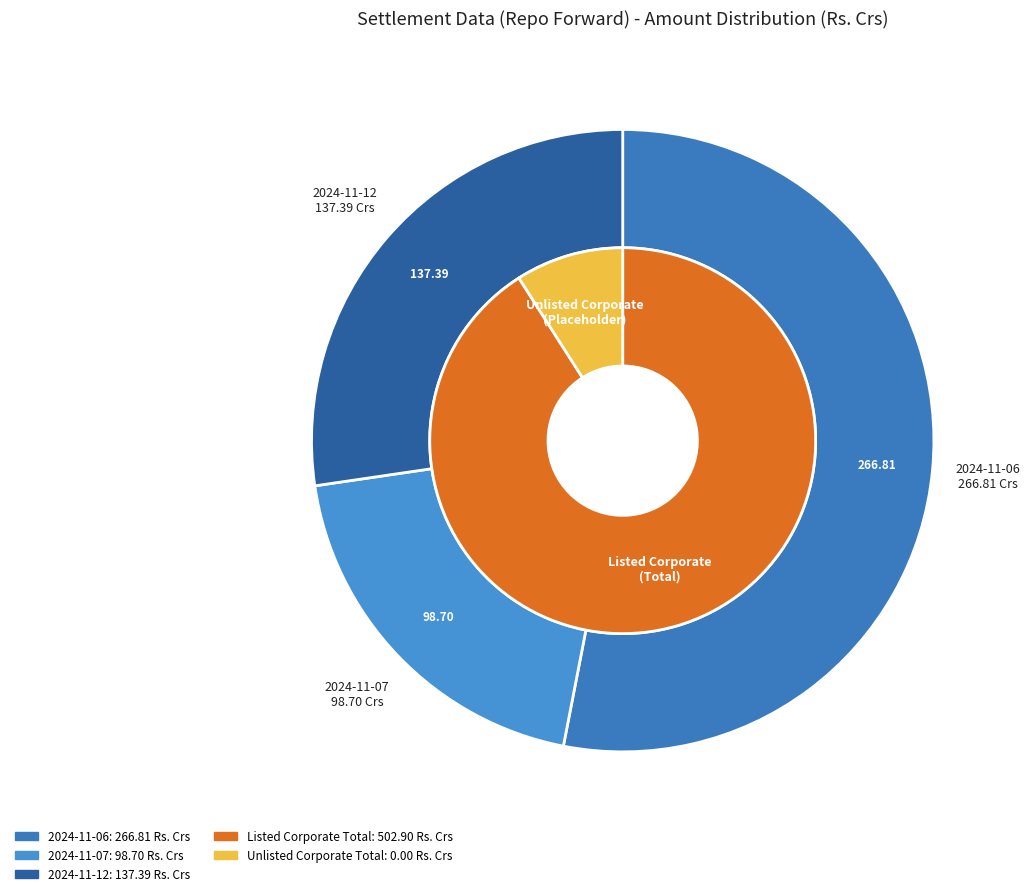

What is the total percentage of 2024-11-07 and 2024-11-12?

46.9%